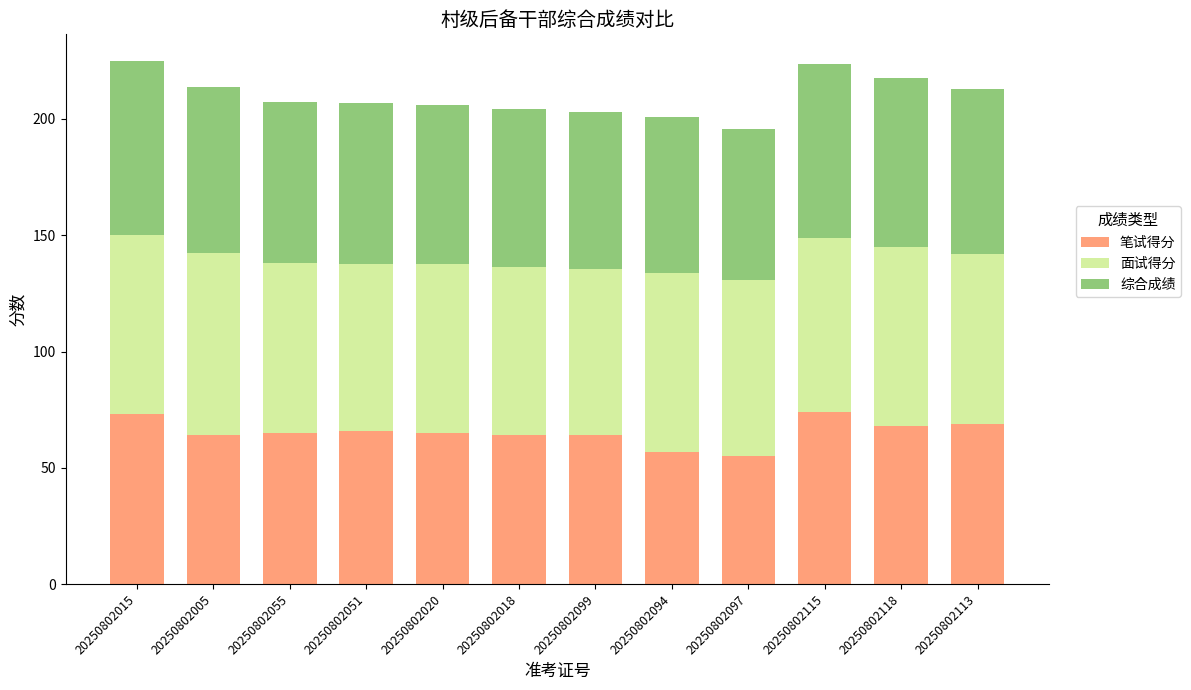

The value of 笔试得分 at 20250802020 is 19.5. True or false?

False